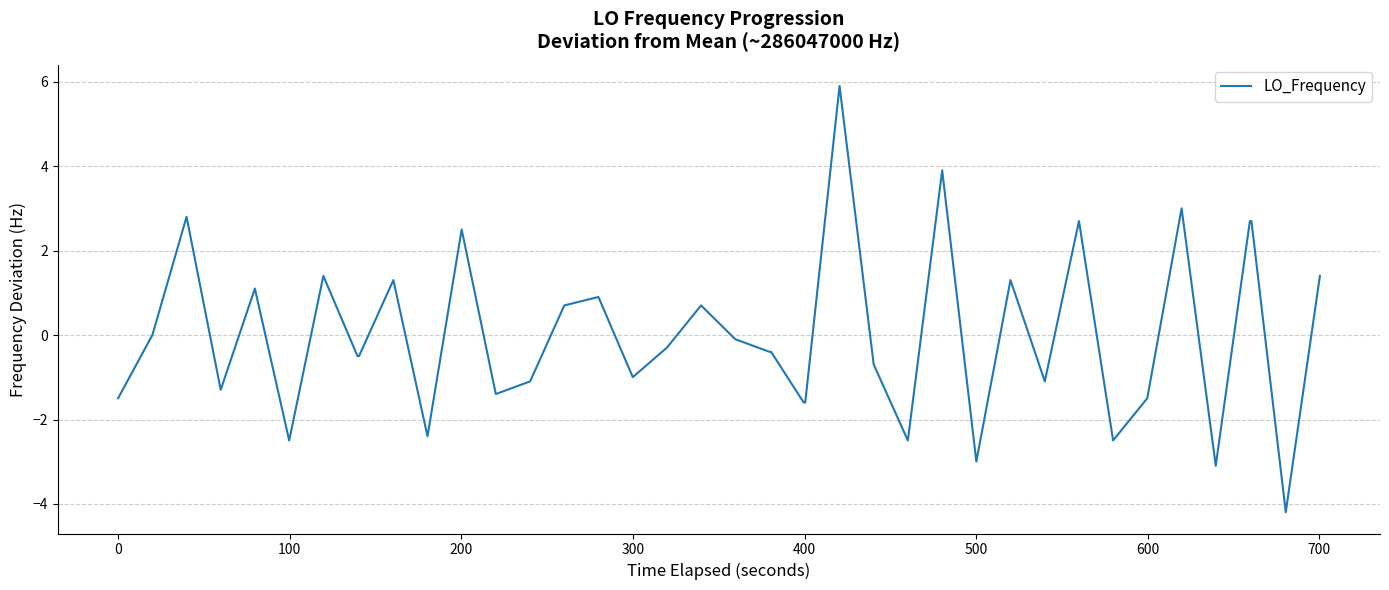

What is the minimum value shown in the chart?

-4.2